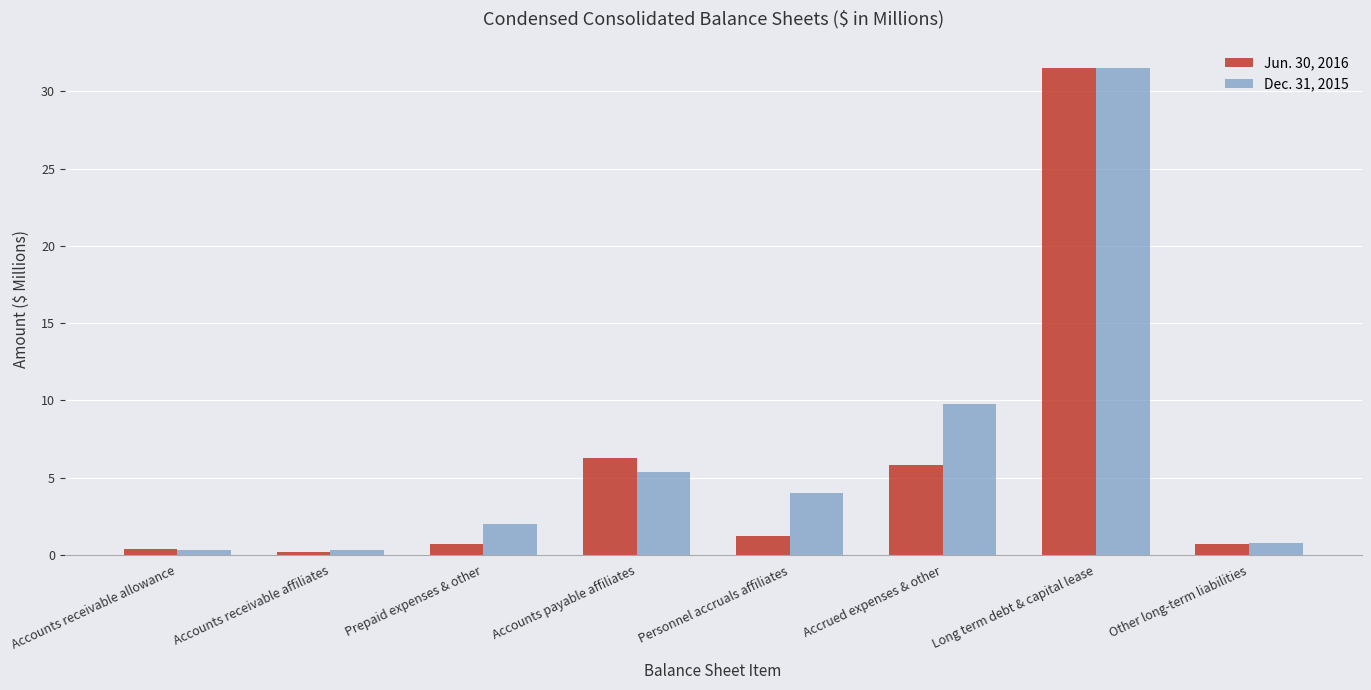

Rank the series by their average value, from highest to lowest.

Dec. 31, 2015, Jun. 30, 2016